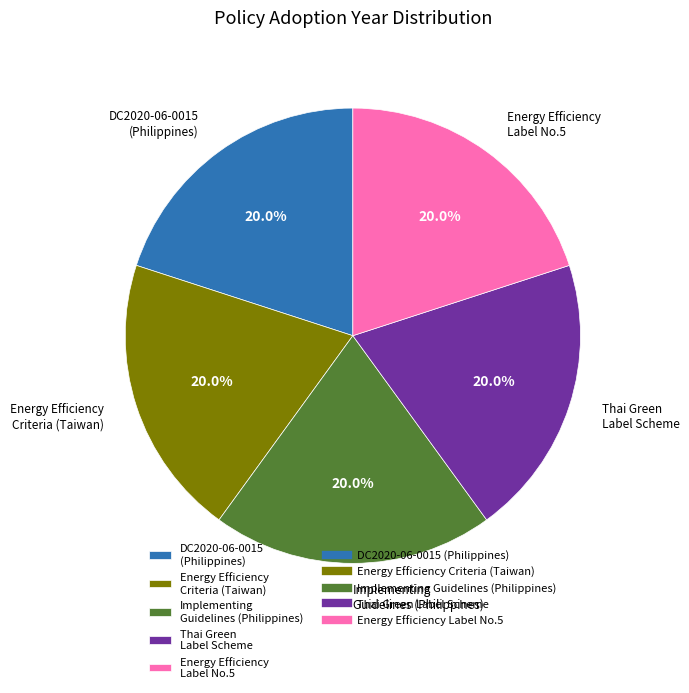

Is there a majority slice in this chart?

No